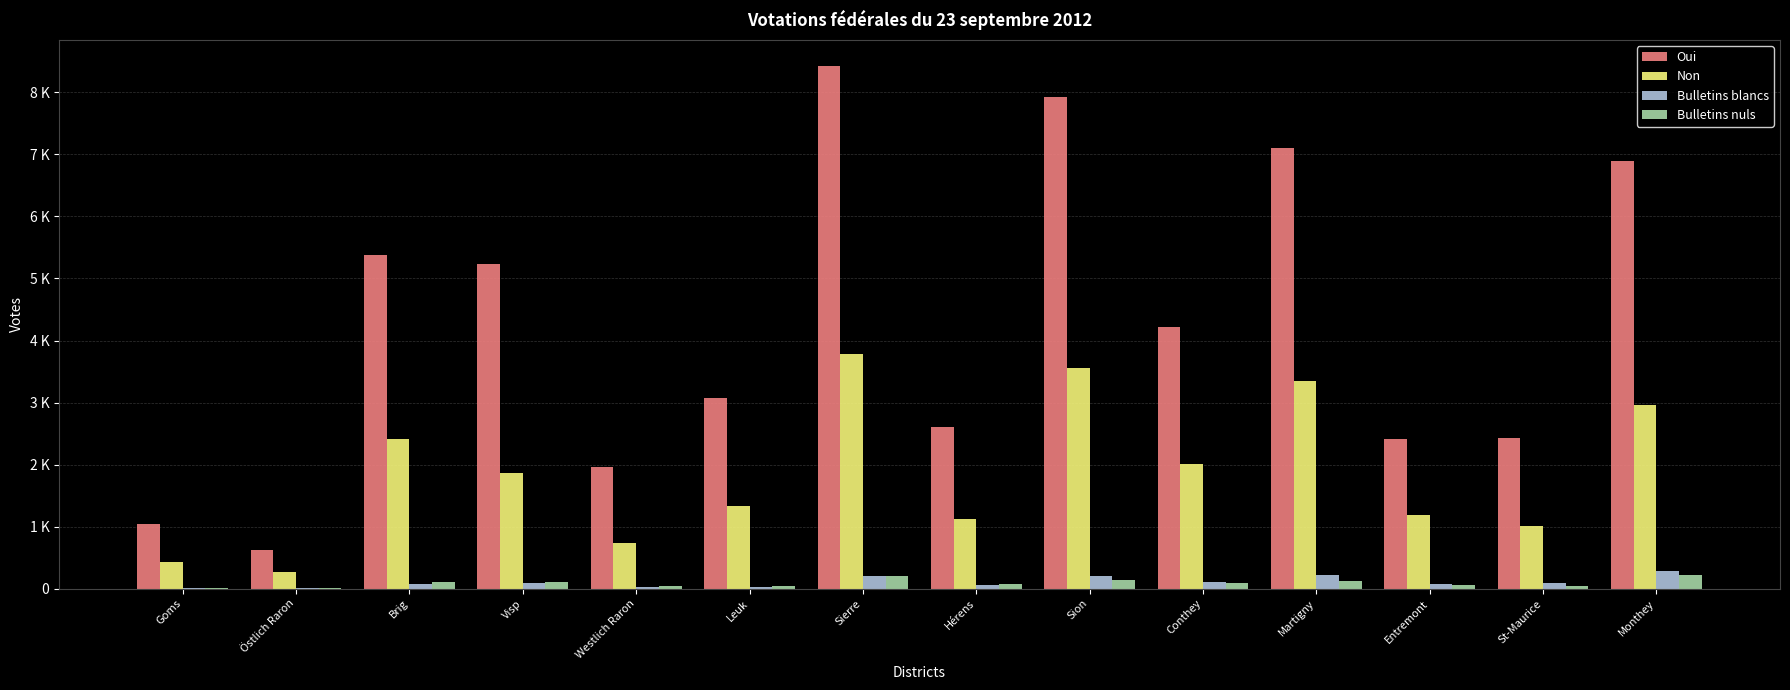

Which category has the lowest value across all series?

Östlich Raron